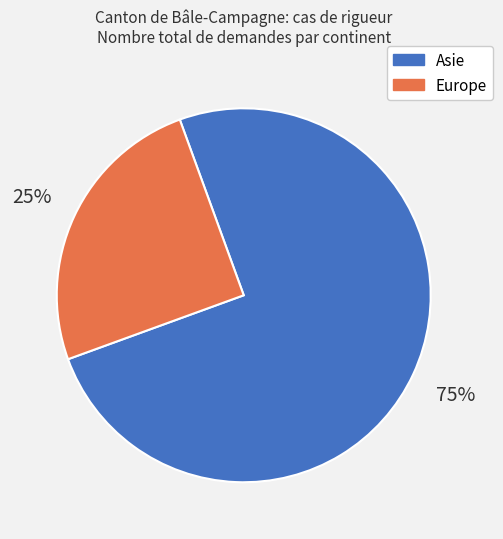

To the nearest percent, what percentage of the pie is Europe?

25%